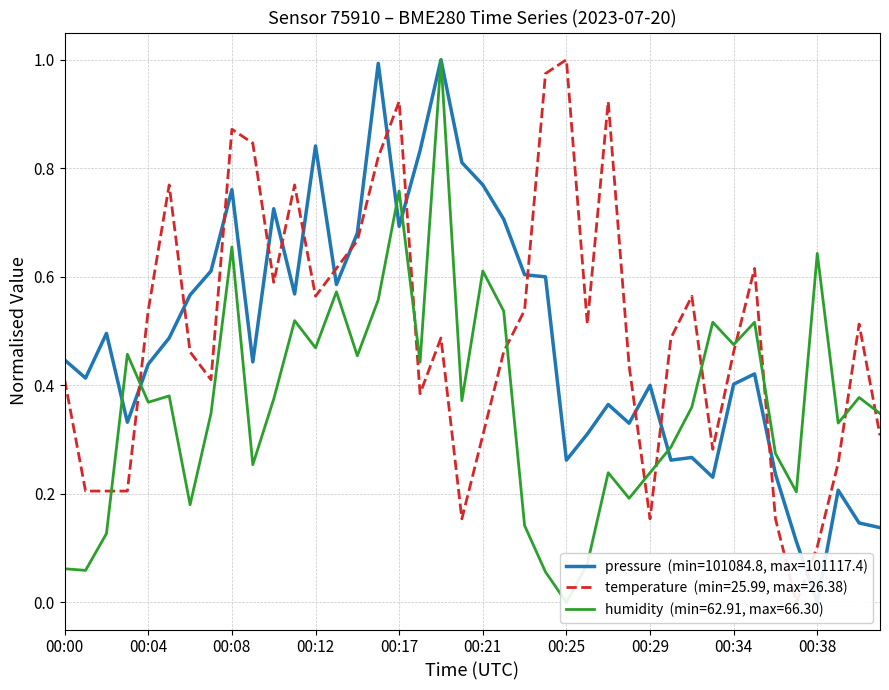

Does the chart display data point markers on the line(s)?

No